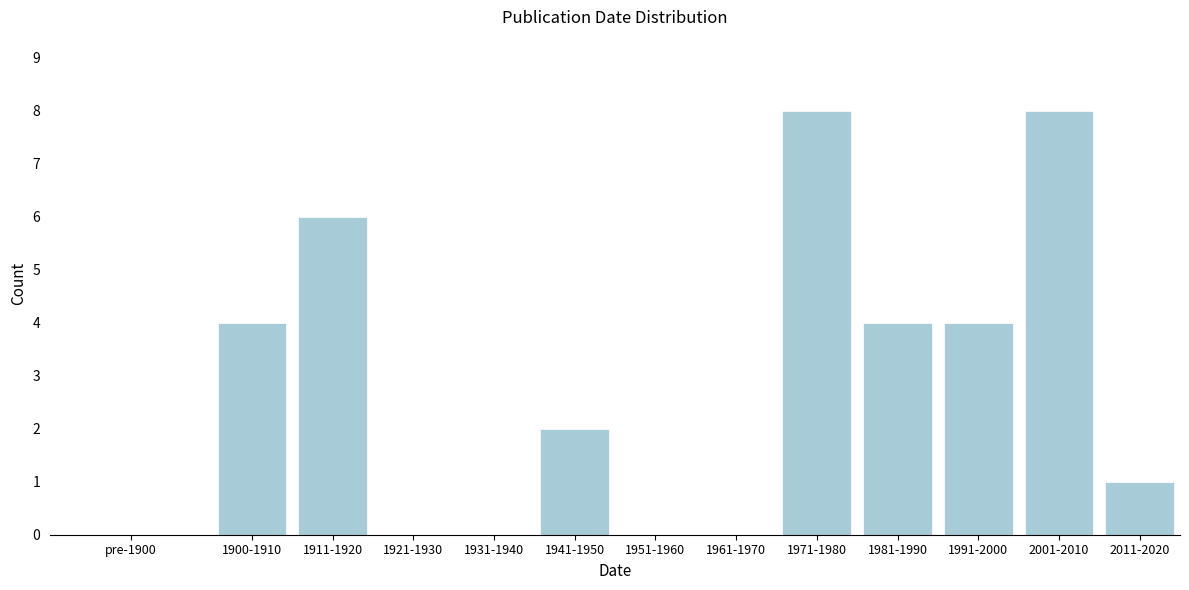

Reading left to right, list all the values displayed in this chart.

pre-1900=0	1900-1910=4	1911-1920=6	1921-1930=0	1931-1940=0	1941-1950=2	1951-1960=0	1961-1970=0	1971-1980=8	1981-1990=4	1991-2000=4	2001-2010=8	2011-2020=1